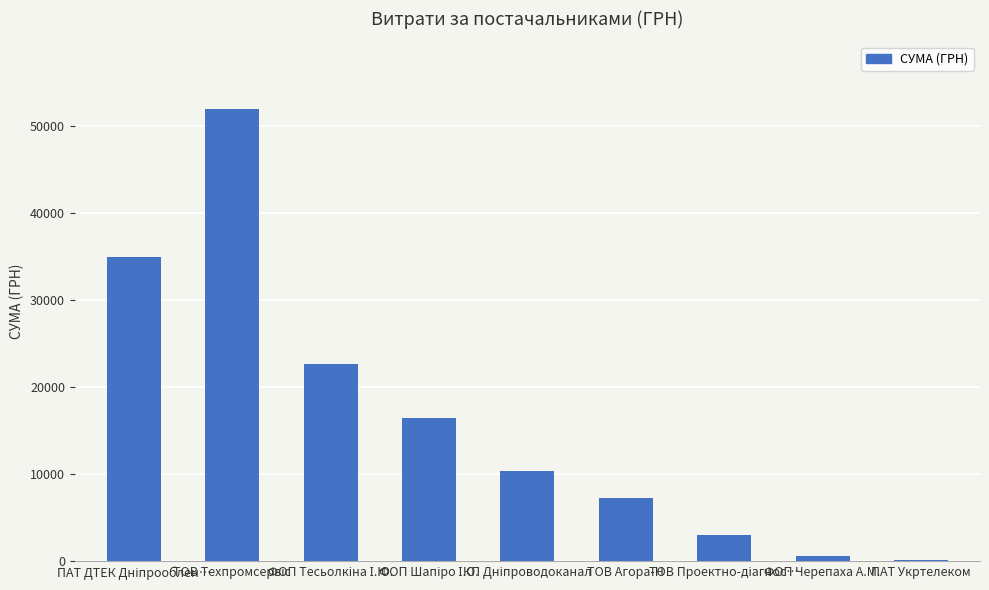

What is the greatest value displayed?

51980.0